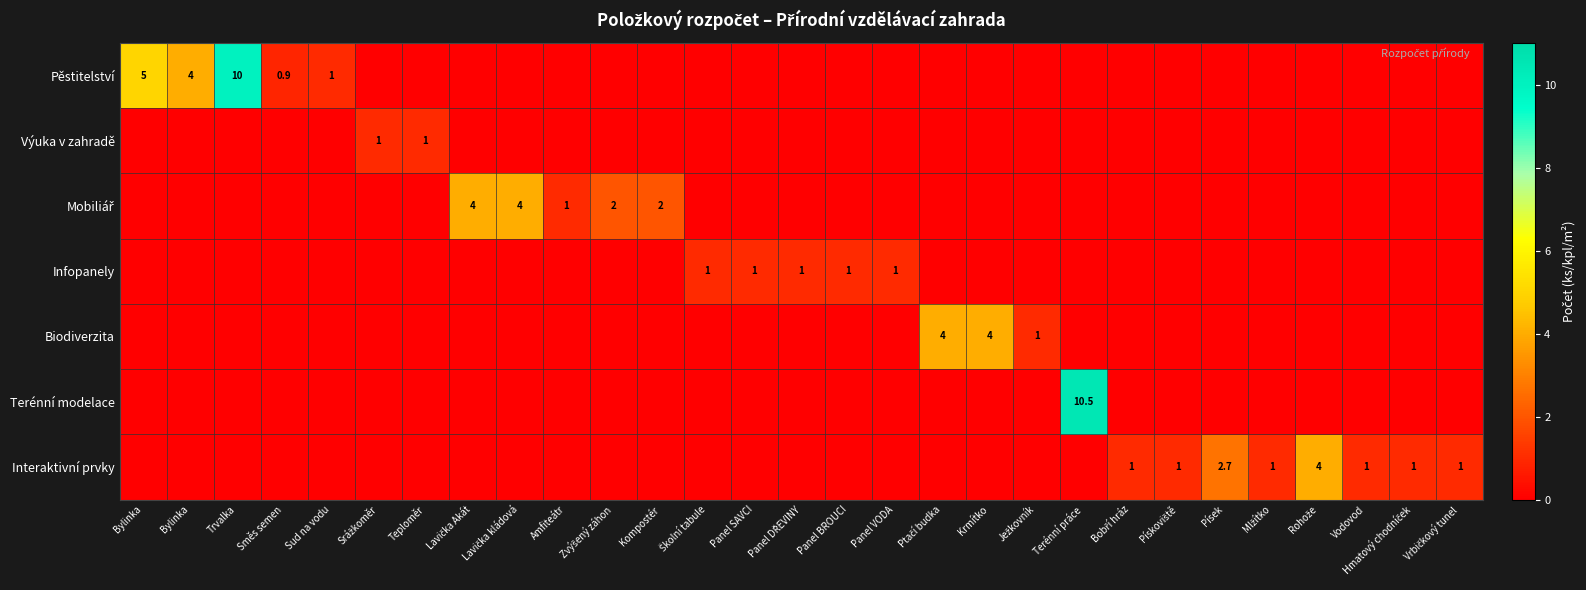

At which label is Pěstitelství closest to 5?

Bylinka